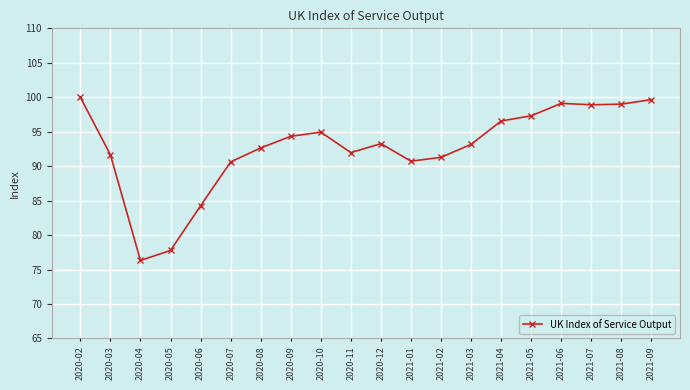

What is the difference between the maximum and minimum values?

23.7